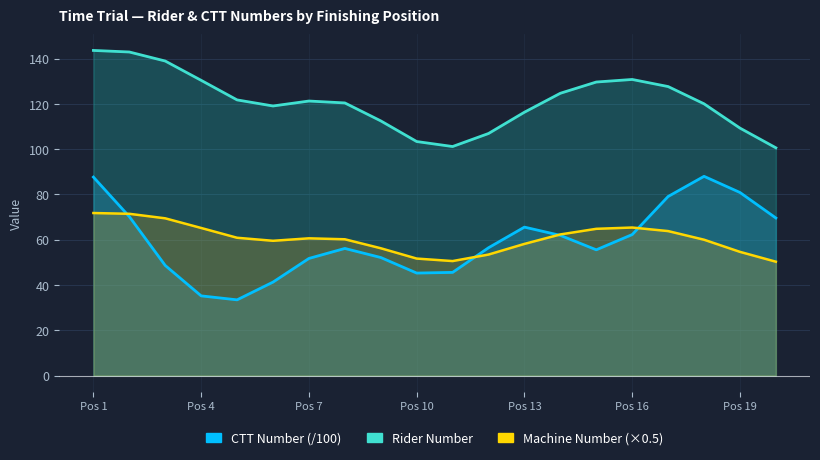

True or false: Machine Number (×0.5) and Rider Number cross at least once.

False